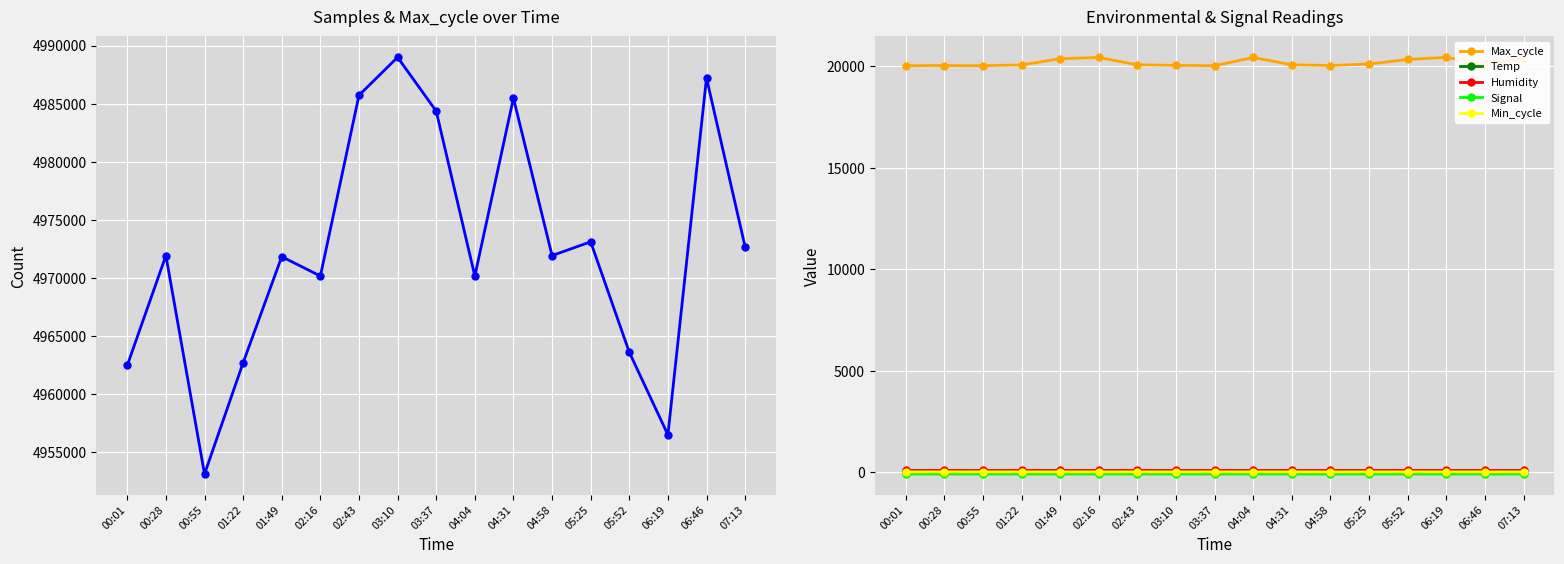

At which category does Signal reach its first local peak?

02:16